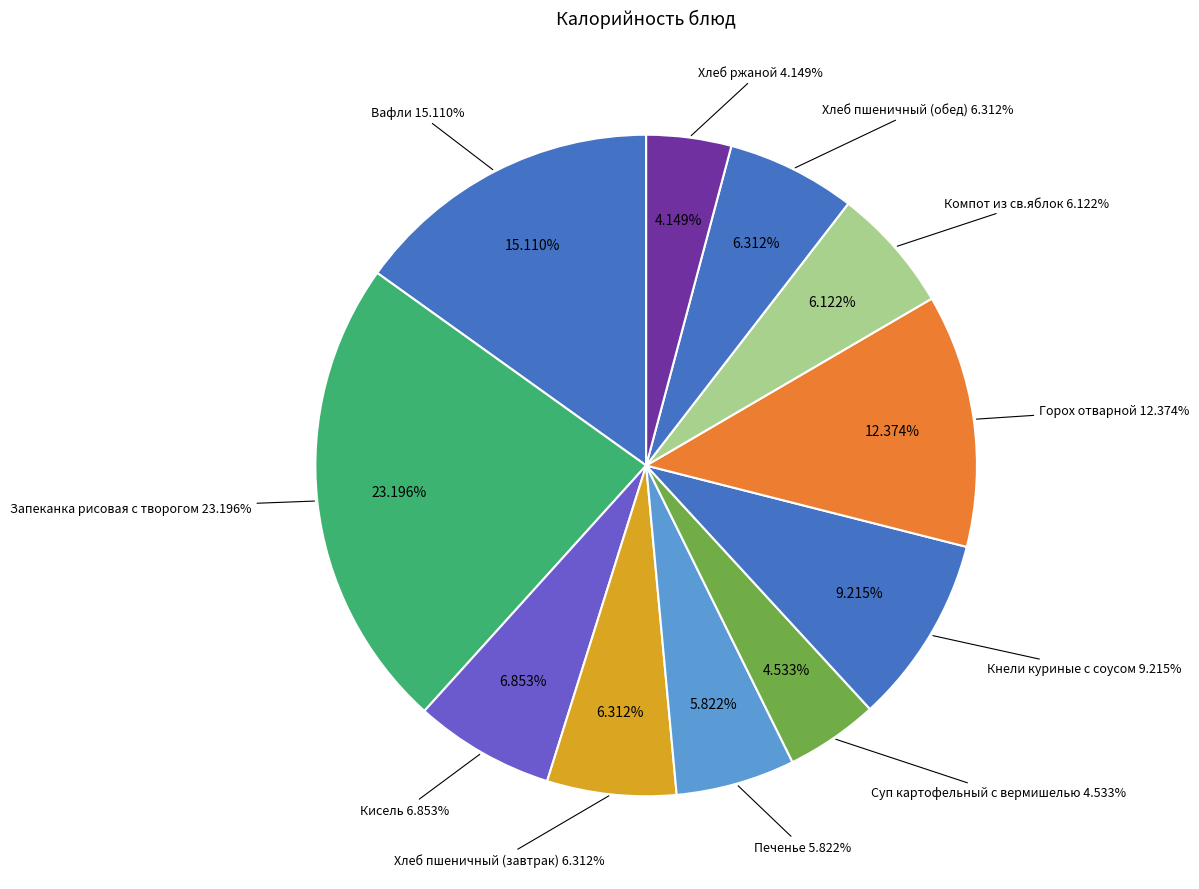

Is Кисель the majority of the pie?

No